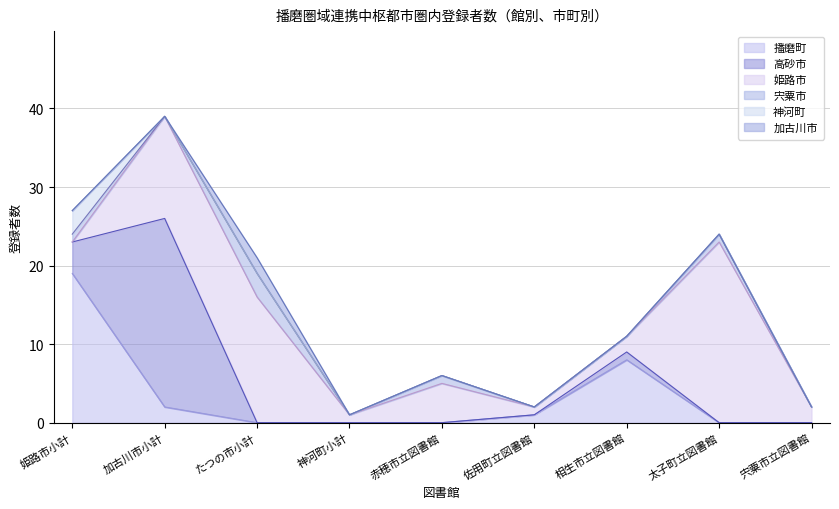

What is the sum of all 宍粟市 values?

6